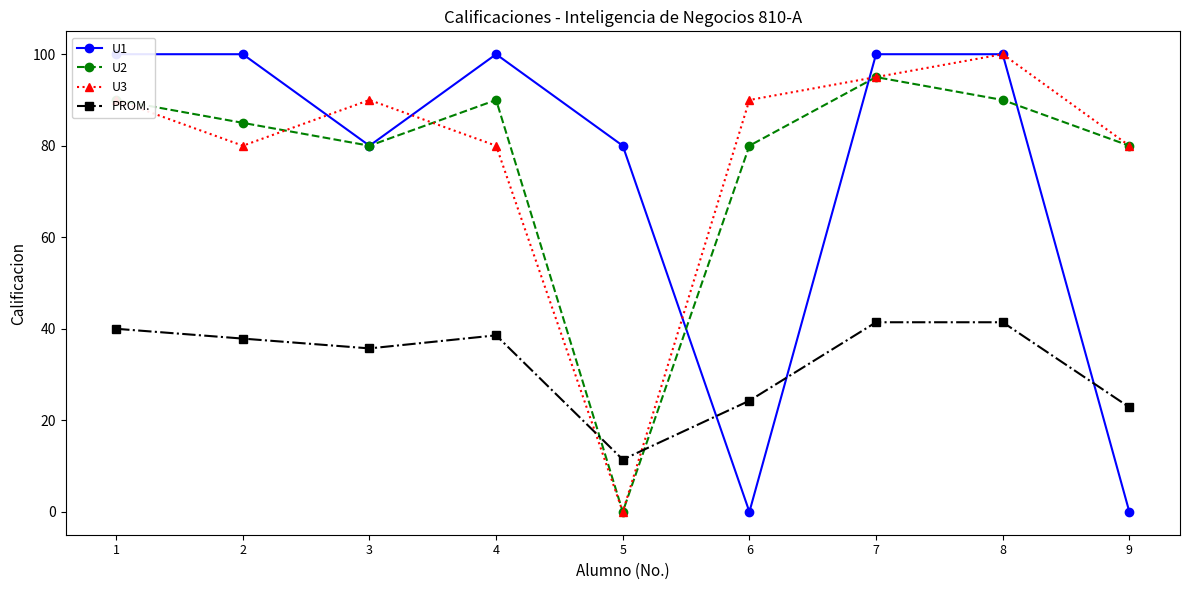

The PROM. series shows 41.4 at 8. True or false?

True